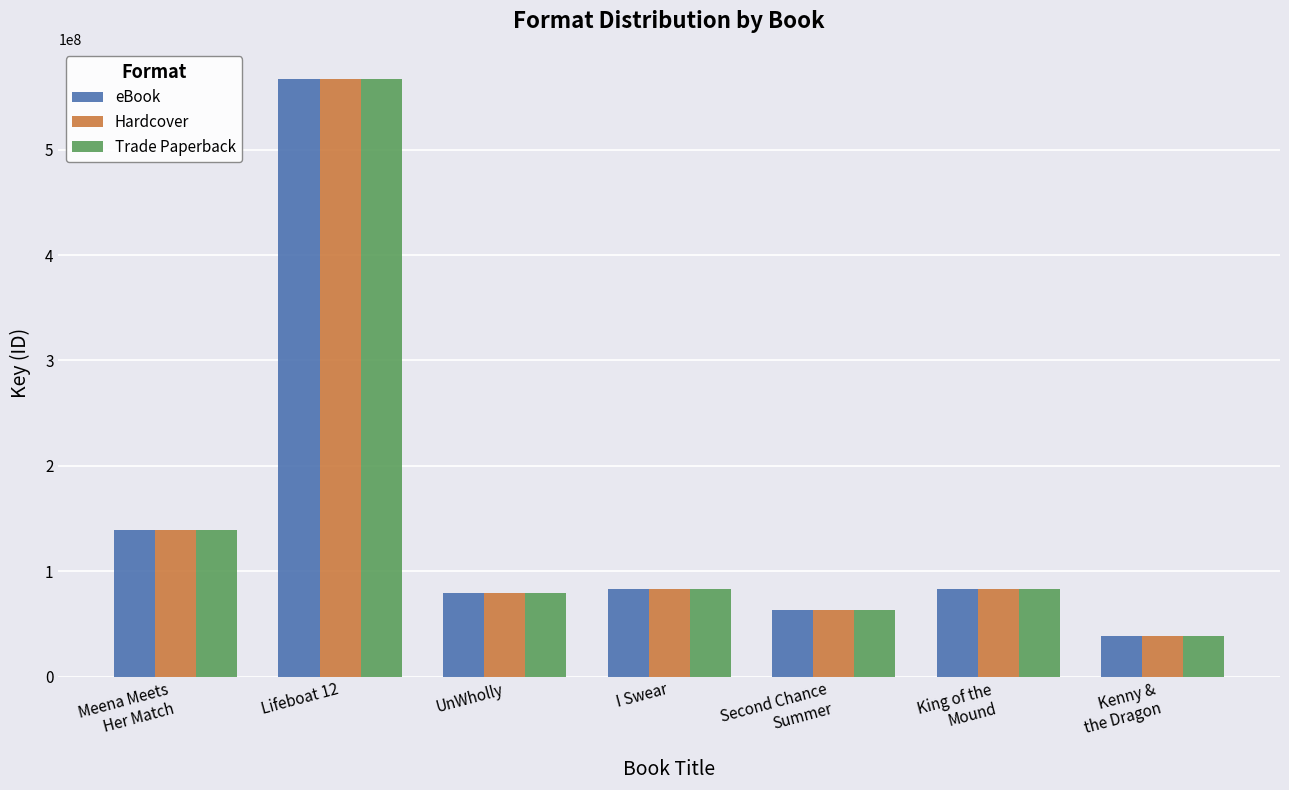

At which category is the sum across all series the highest?

Lifeboat 12